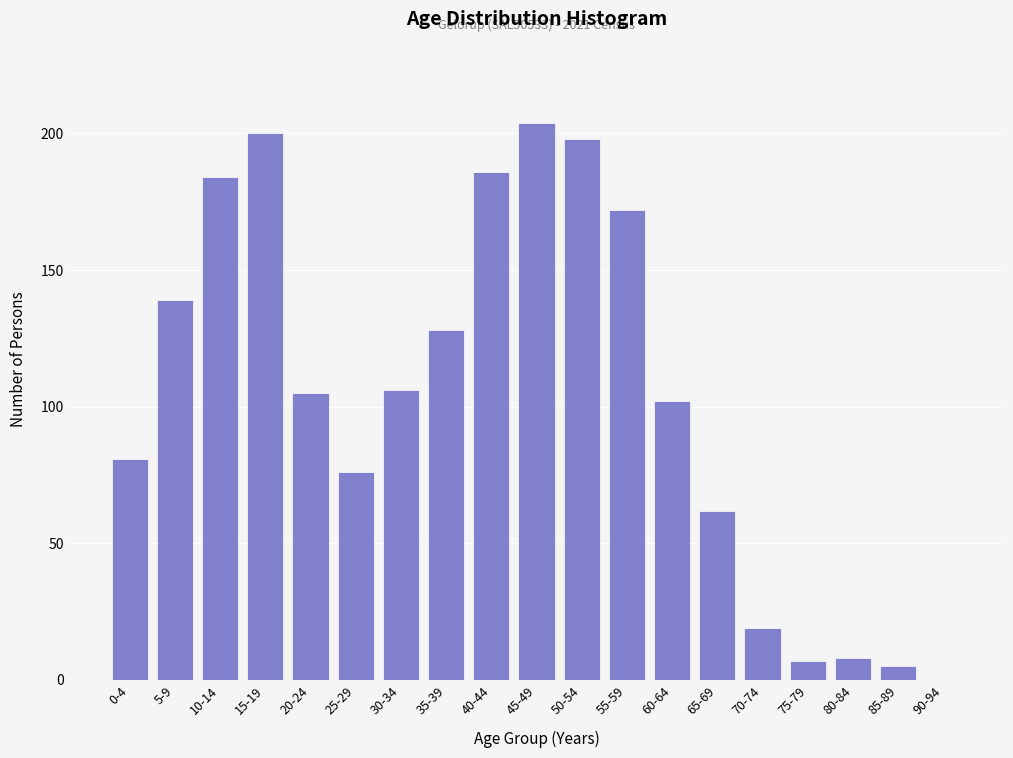

Reading left to right, list all the values displayed in this chart.

0-4=81	5-9=139	10-14=184	15-19=200	20-24=105	25-29=76	30-34=106	35-39=128	40-44=186	45-49=204	50-54=198	55-59=172	60-64=102	65-69=62	70-74=19	75-79=7	80-84=8	85-89=5	90-94=0